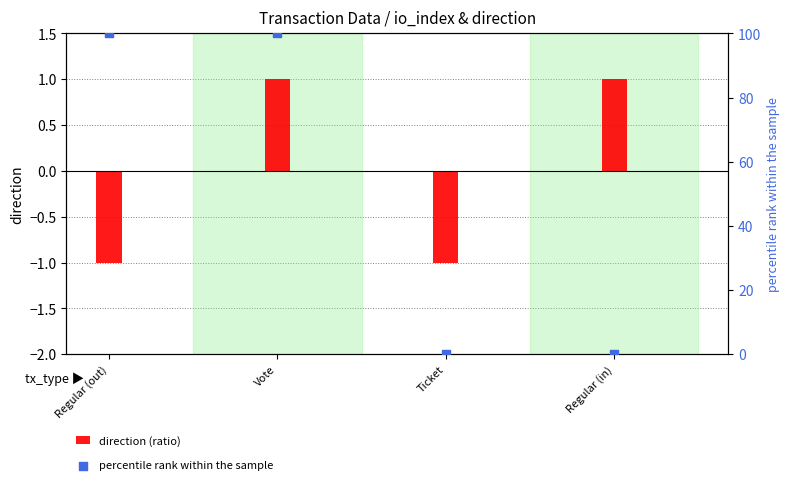

At how many categories does at least one series exceed 8?

2